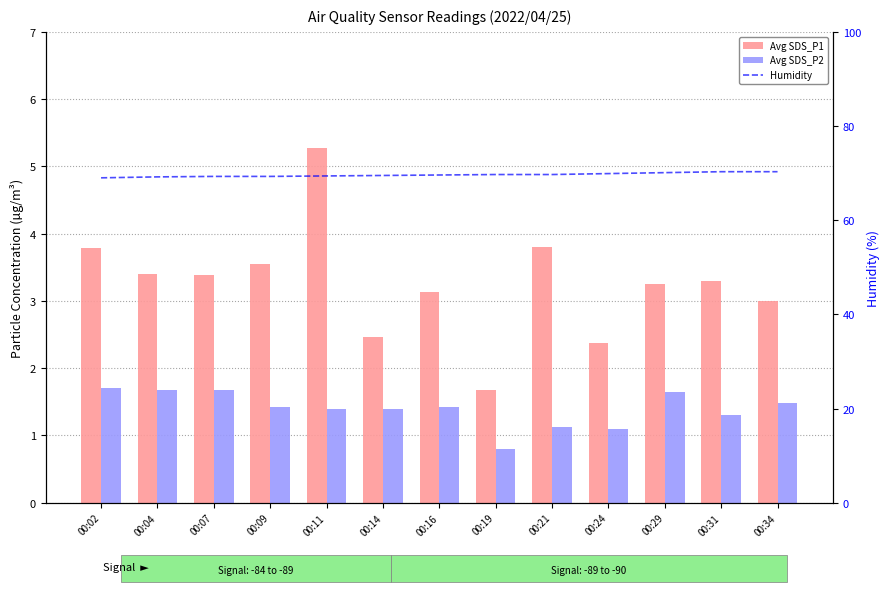

Reading right to left, transcribe all the data shown in this chart.

Avg SDS_P1: 00:34=3.0	00:31=3.3	00:29=3.2	00:24=2.4	00:21=3.8	00:19=1.7	00:16=3.1	00:14=2.5	00:11=5.3	00:09=3.5	00:07=3.4	00:04=3.4	00:02=3.8
Avg SDS_P2: 00:34=1.5	00:31=1.3	00:29=1.6	00:24=1.1	00:21=1.1	00:19=0.8	00:16=1.4	00:14=1.4	00:11=1.4	00:09=1.4	00:07=1.7	00:04=1.7	00:02=1.7
Humidity: 00:34=70.3	00:31=70.3	00:29=70.1	00:24=69.9	00:21=69.7	00:19=69.7	00:16=69.6	00:14=69.5	00:11=69.4	00:09=69.3	00:07=69.3	00:04=69.2	00:02=69.0